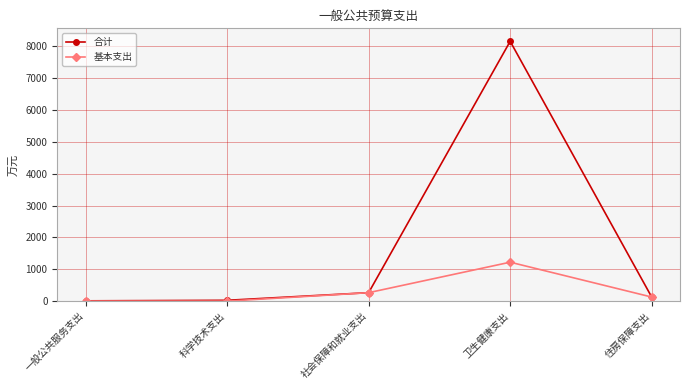

Between 卫生健康支出 and 住房保障支出, which series saw the biggest shift?

合计